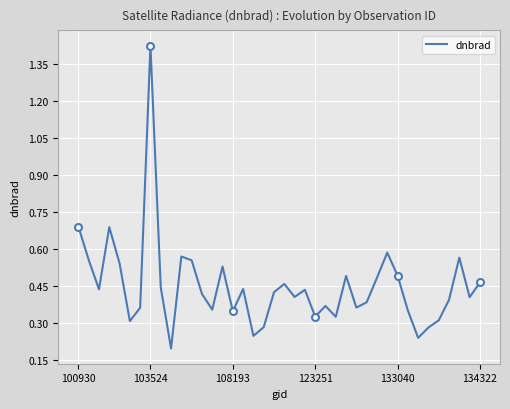

What is the difference between the maximum and minimum values?

1.2